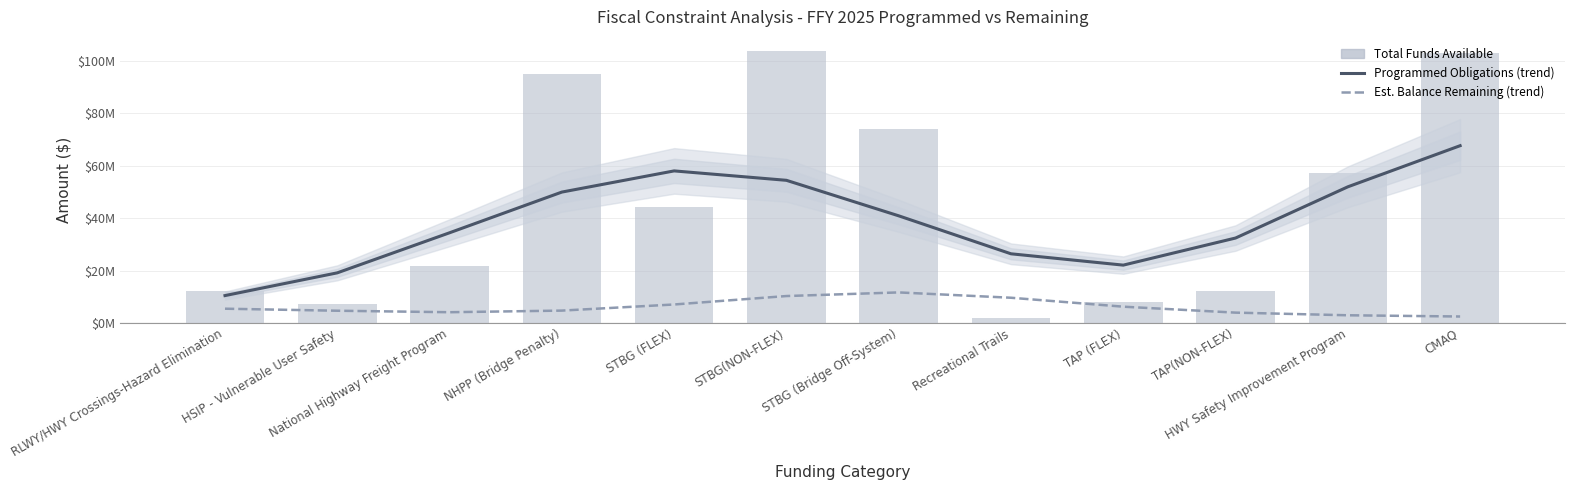

What is the sum of all Est. Balance Remaining (trend) values?

73017339.0